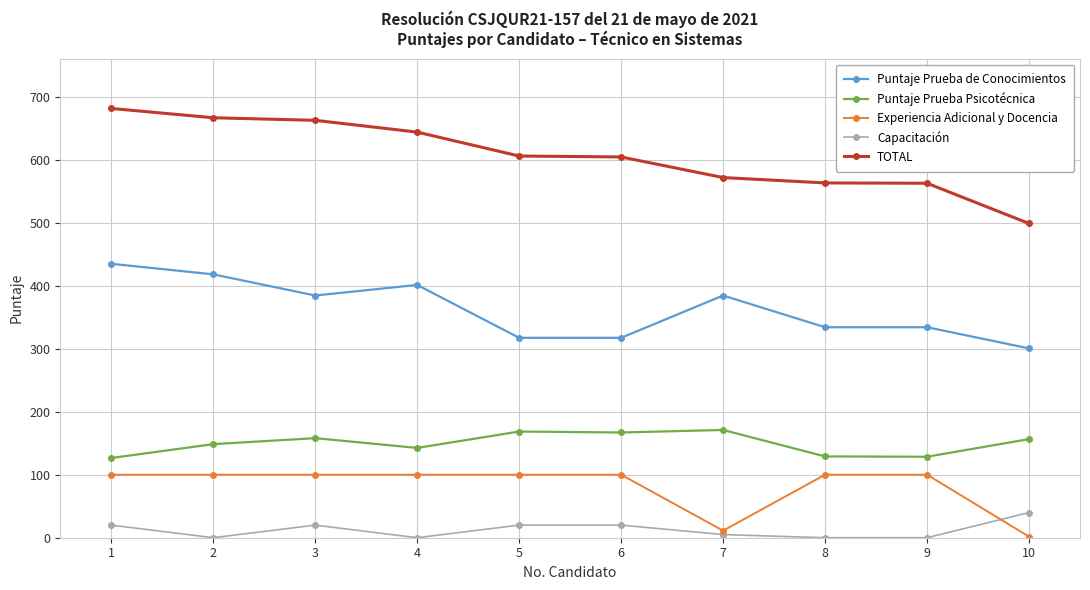

What is the average value of the TOTAL series?

605.9